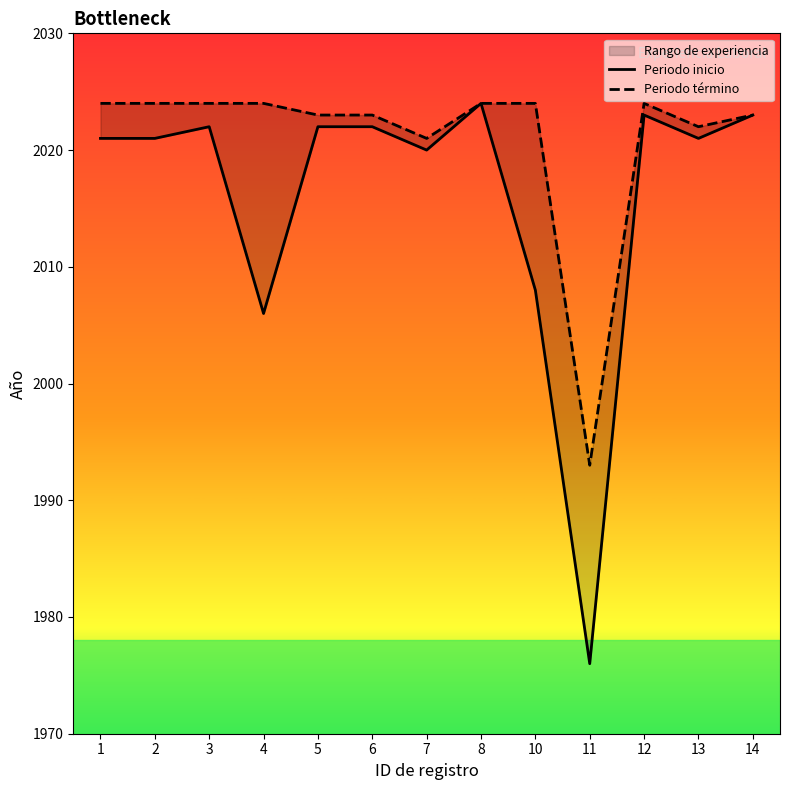

Reading left to right, extract all data points from this chart.

Periodo inicio: 2021	2021	2022	2006	2022	2022	2020	2024	2008	1976	2023	2021	2023
Periodo término: 2024	2024	2024	2024	2023	2023	2021	2024	2024	1993	2024	2022	2023